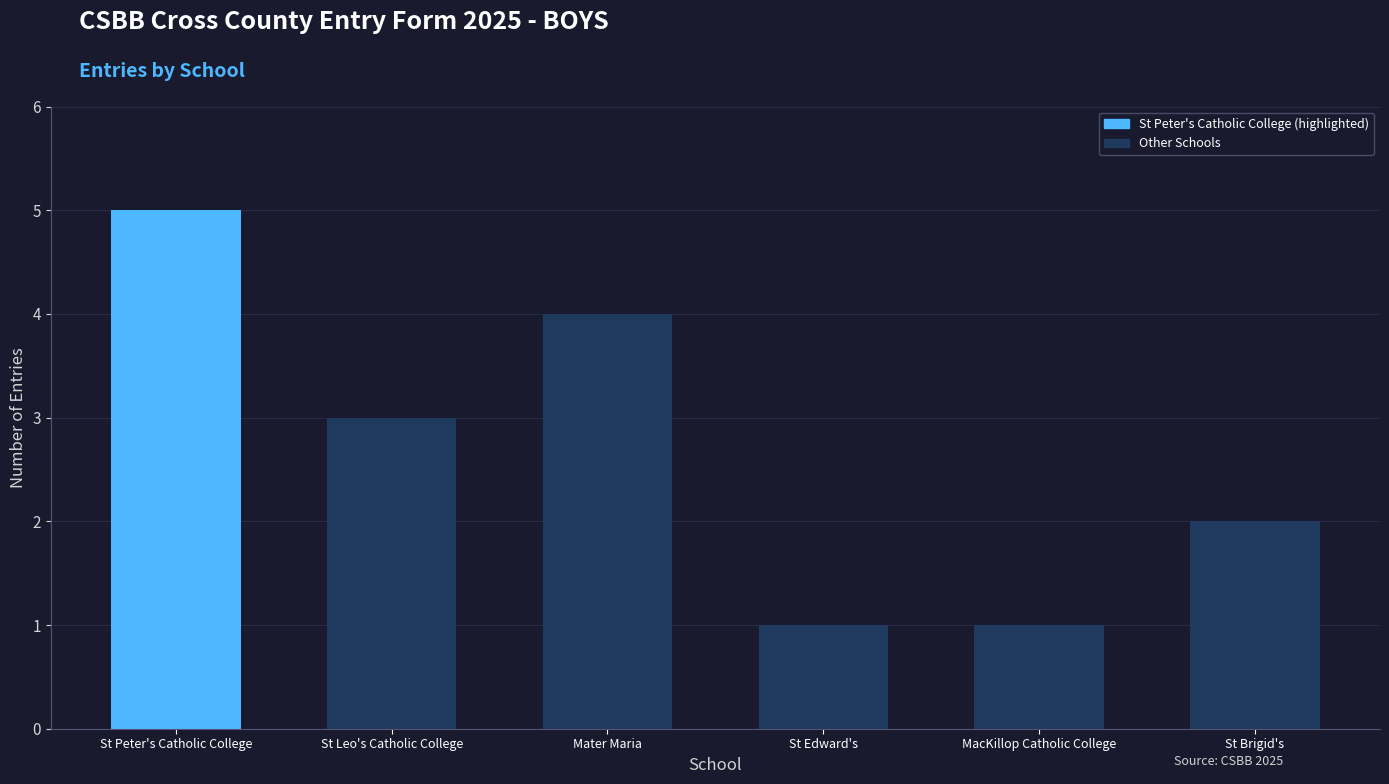

How many data points are less than 3?

3